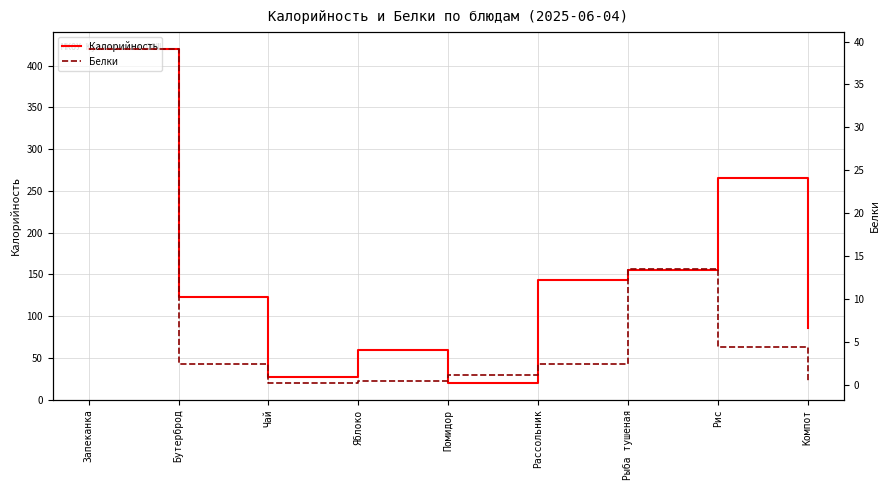

What is the total value across all series at Рассольник?

145.4